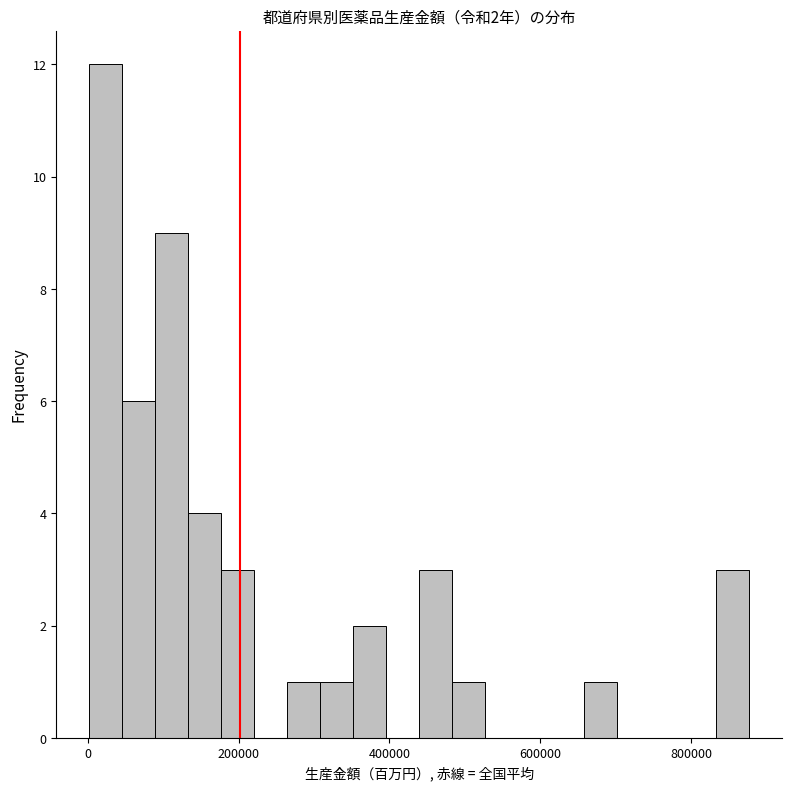

Around what value on the x-axis is the tallest bar? Give the approximate position of its centre, as read against the axis.

20000